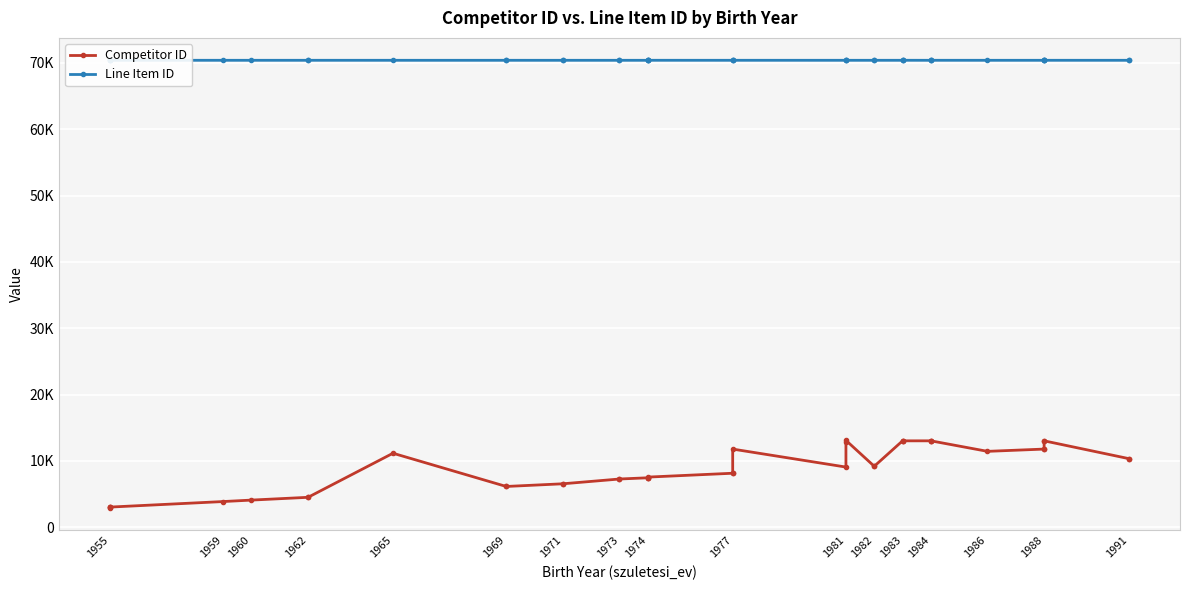

True or false: Line Item ID and Competitor ID intersect in this chart.

False